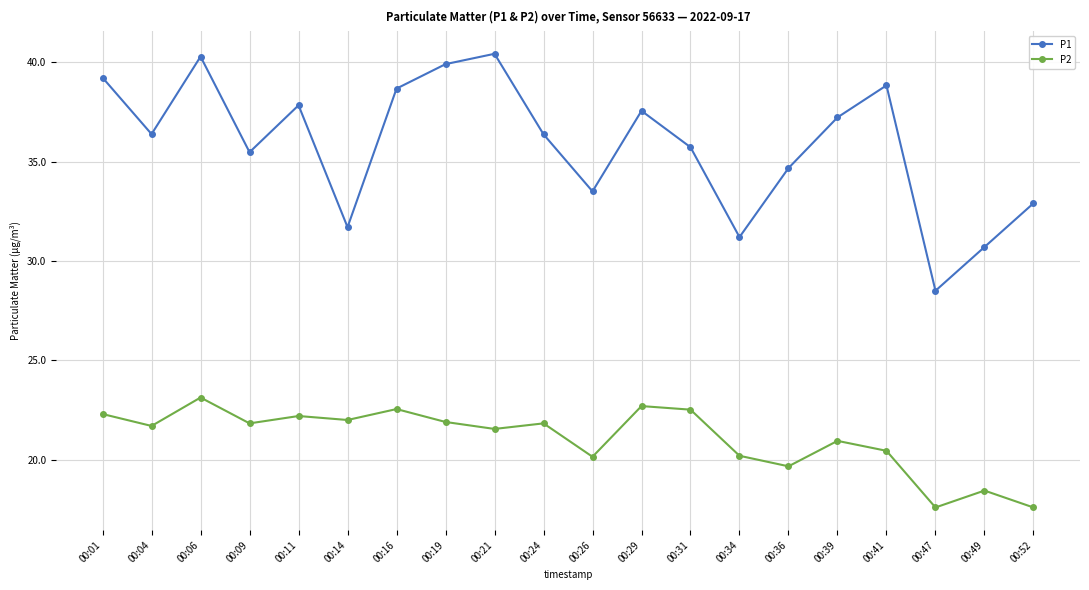

What is the average value of the P2 series?

21.1